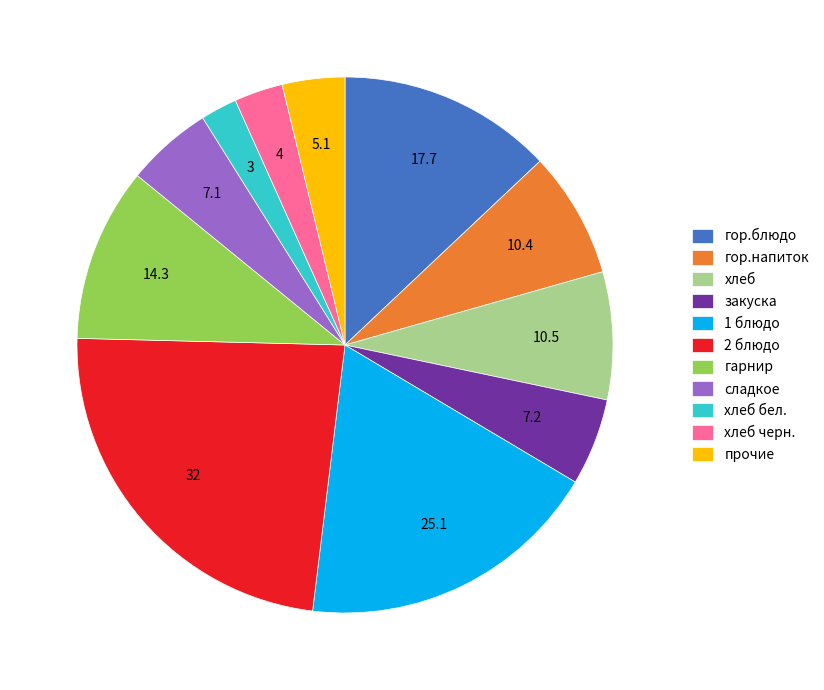

What is the smallest slice in the pie chart?

хлеб бел.